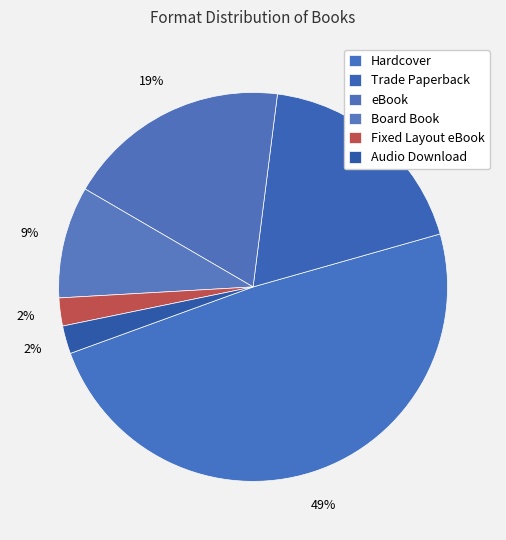

How many segments does this pie chart have?

6